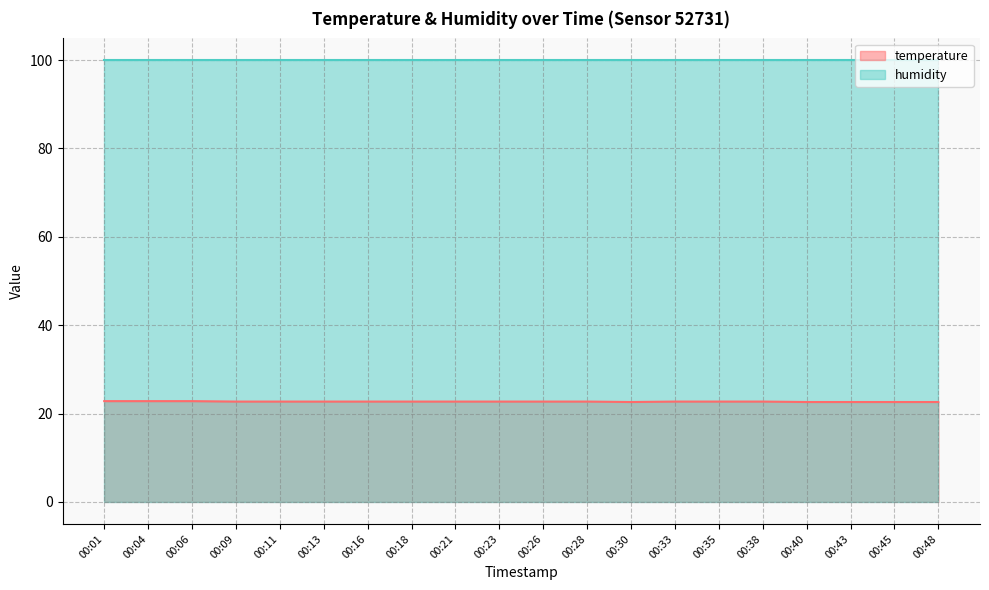

What is the maximum value shown in the chart?

99.9